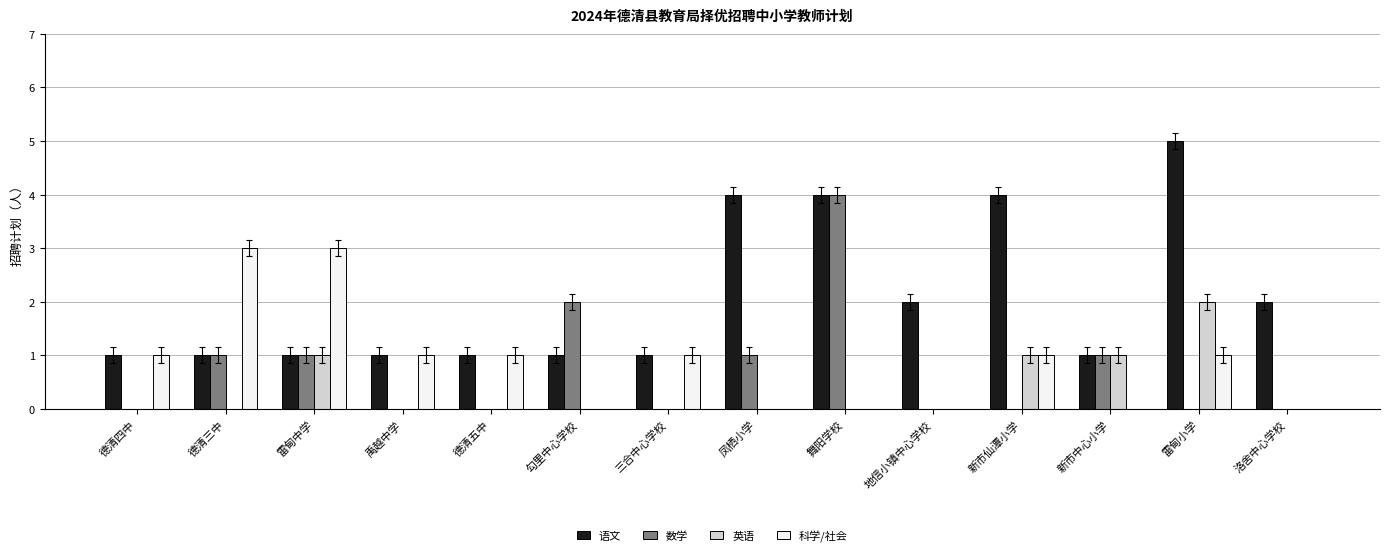

What is the greatest value displayed?

5